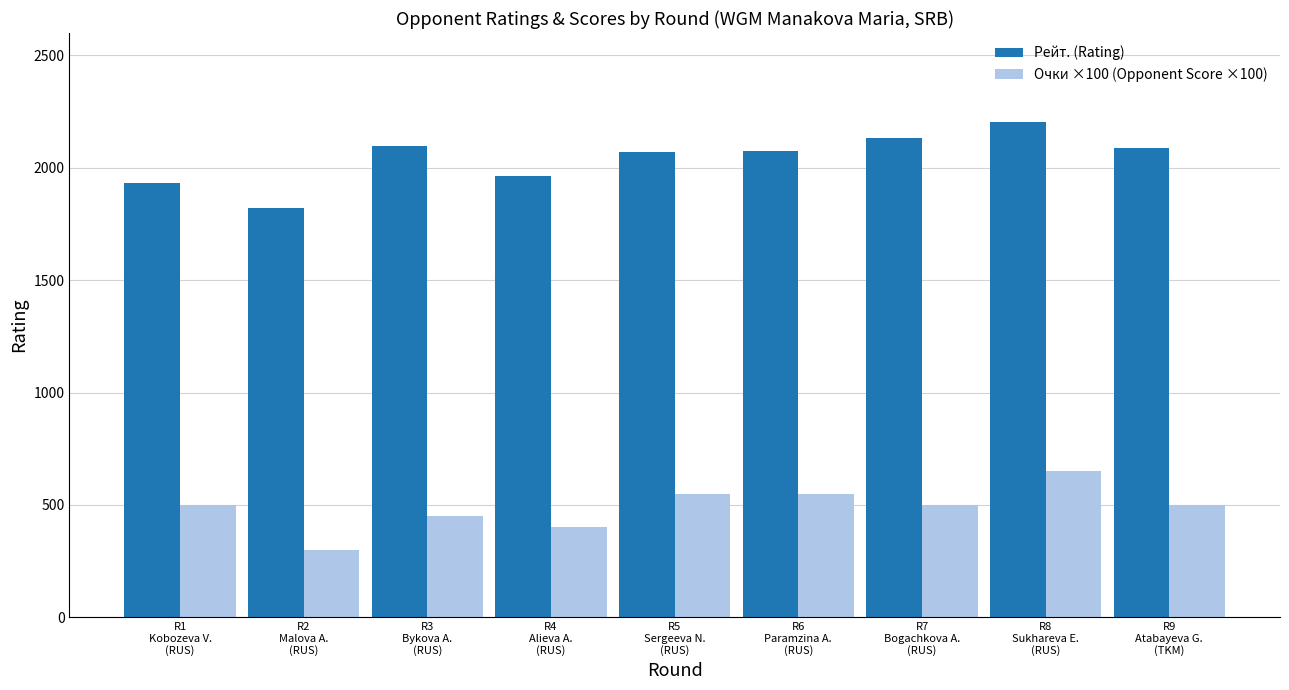

What is the highest value of the Рейт. (Rating) series?

2202